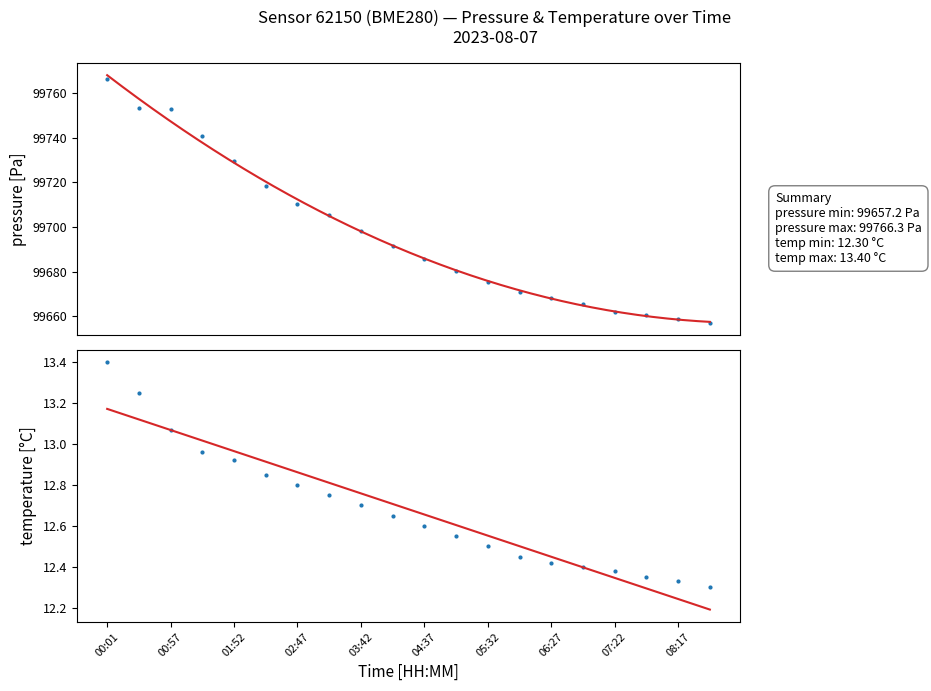

Which category has the lowest value in the pressure series?

08:45